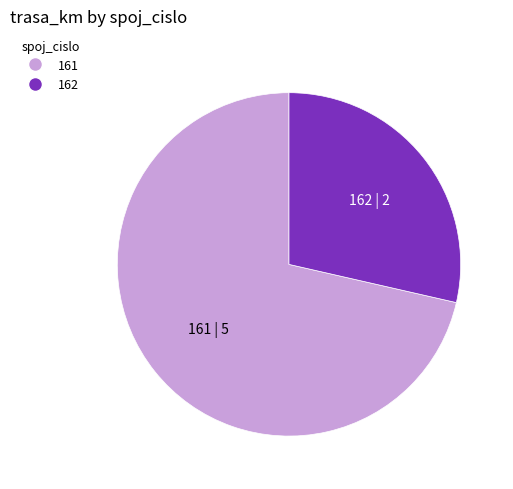

Do 161 and 162 together represent more than half of the pie?

Yes